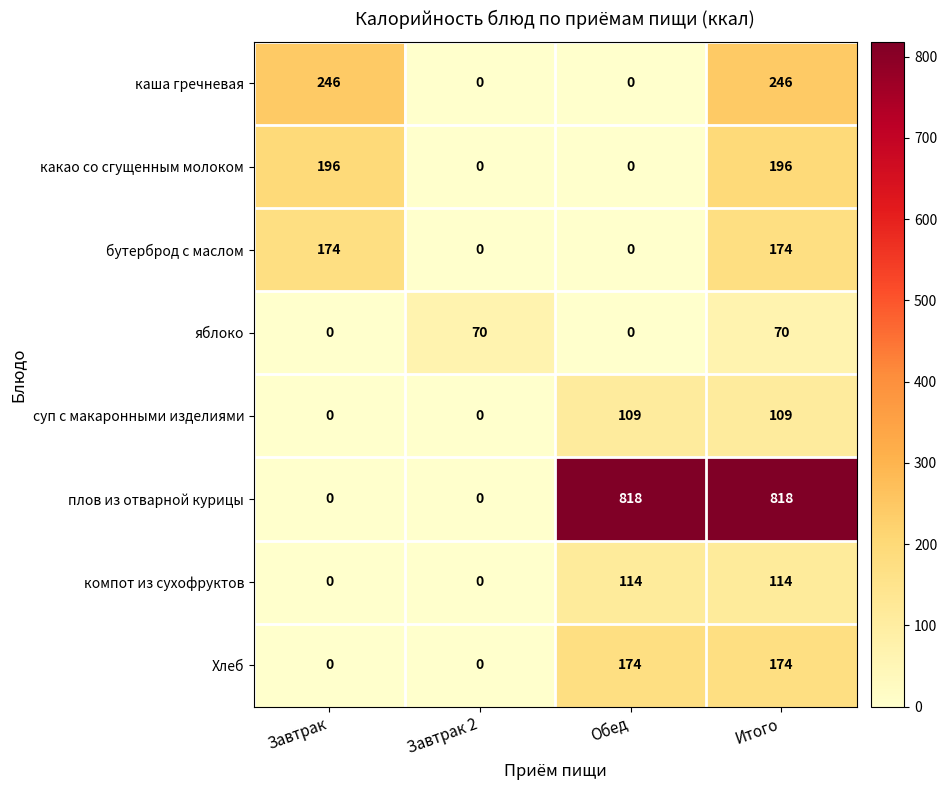

Which series has the widest spread of values?

плов из отварной курицы